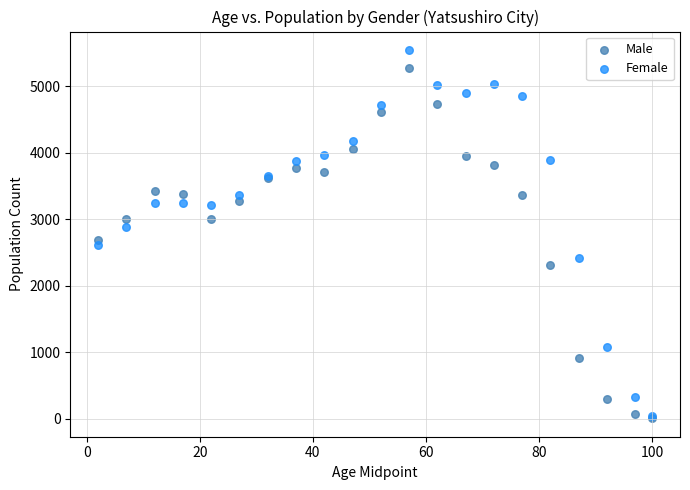

What are all the series names shown in the legend?

Male, Female